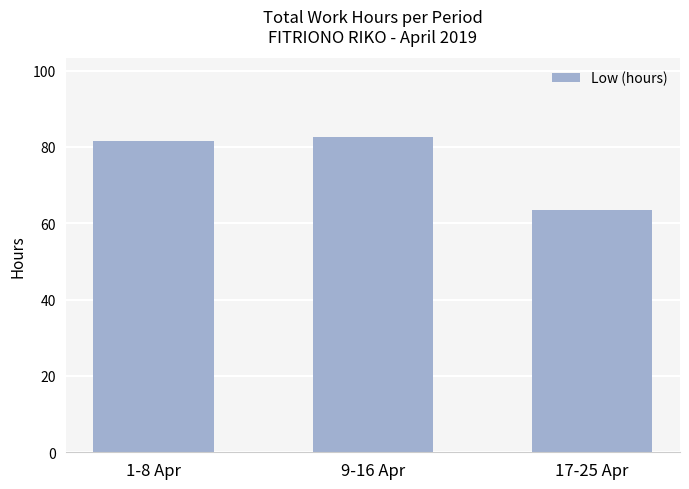

Read the value at 17-25 Apr.

63.6